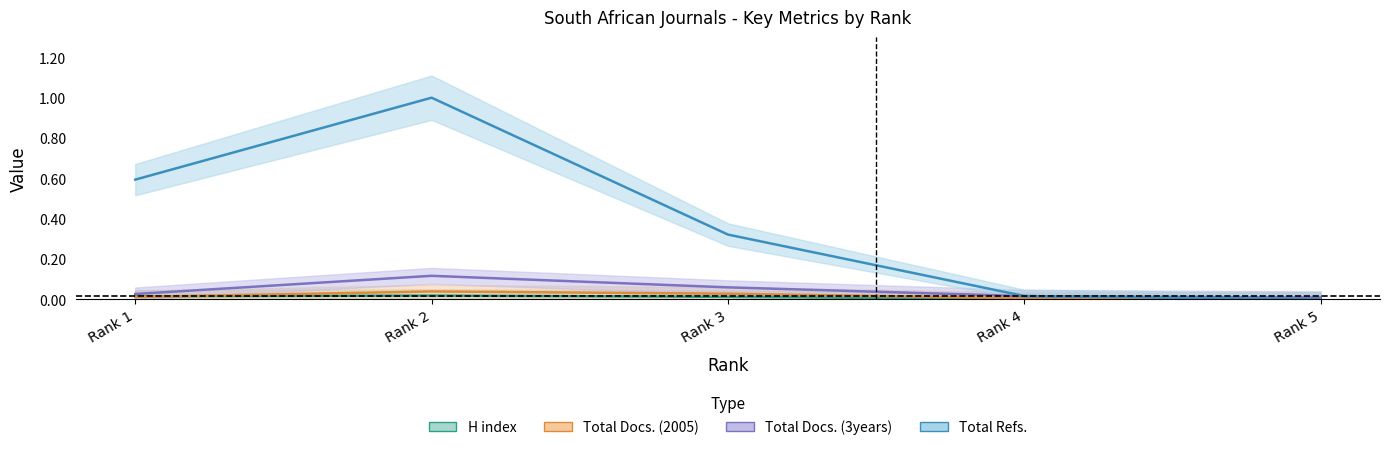

Is the value of H index at Rank 5 greater than the value of Total Refs. at Rank 3?

No